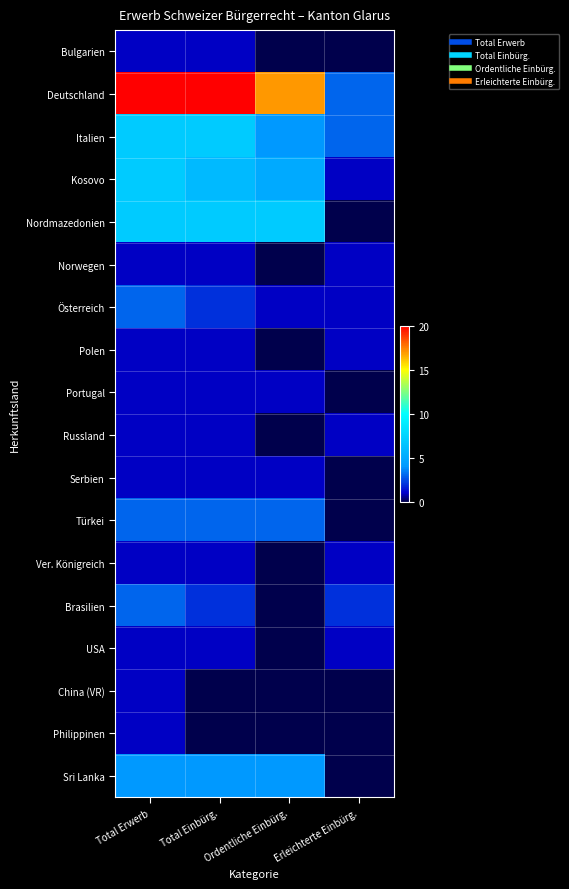

Reading left to right, what are all the values shown in this chart?

Bulgarien: Total Erwerb=1	Total Einbürg.=1	Ordentliche Einbürg.=0	Erleichterte Einbürg.=0
Deutschland: Total Erwerb=20	Total Einbürg.=20	Ordentliche Einbürg.=17	Erleichterte Einbürg.=3
Italien: Total Erwerb=7	Total Einbürg.=7	Ordentliche Einbürg.=4	Erleichterte Einbürg.=3
Kosovo: Total Erwerb=7	Total Einbürg.=6	Ordentliche Einbürg.=5	Erleichterte Einbürg.=1
Nordmazedonien: Total Erwerb=7	Total Einbürg.=7	Ordentliche Einbürg.=7	Erleichterte Einbürg.=0
Norwegen: Total Erwerb=1	Total Einbürg.=1	Ordentliche Einbürg.=0	Erleichterte Einbürg.=1
Österreich: Total Erwerb=3	Total Einbürg.=2	Ordentliche Einbürg.=1	Erleichterte Einbürg.=1
Polen: Total Erwerb=1	Total Einbürg.=1	Ordentliche Einbürg.=0	Erleichterte Einbürg.=1
Portugal: Total Erwerb=1	Total Einbürg.=1	Ordentliche Einbürg.=1	Erleichterte Einbürg.=0
Russland: Total Erwerb=1	Total Einbürg.=1	Ordentliche Einbürg.=0	Erleichterte Einbürg.=1
Serbien: Total Erwerb=1	Total Einbürg.=1	Ordentliche Einbürg.=1	Erleichterte Einbürg.=0
Türkei: Total Erwerb=3	Total Einbürg.=3	Ordentliche Einbürg.=3	Erleichterte Einbürg.=0
Ver. Königreich: Total Erwerb=1	Total Einbürg.=1	Ordentliche Einbürg.=0	Erleichterte Einbürg.=1
Brasilien: Total Erwerb=3	Total Einbürg.=2	Ordentliche Einbürg.=0	Erleichterte Einbürg.=2
USA: Total Erwerb=1	Total Einbürg.=1	Ordentliche Einbürg.=0	Erleichterte Einbürg.=1
China (VR): Total Erwerb=1	Total Einbürg.=0	Ordentliche Einbürg.=0	Erleichterte Einbürg.=0
Philippinen: Total Erwerb=1	Total Einbürg.=0	Ordentliche Einbürg.=0	Erleichterte Einbürg.=0
Sri Lanka: Total Erwerb=4	Total Einbürg.=4	Ordentliche Einbürg.=4	Erleichterte Einbürg.=0